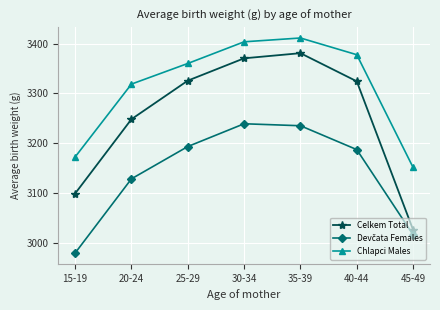

What is the lowest value of the Chlapci Males series?

3151.5